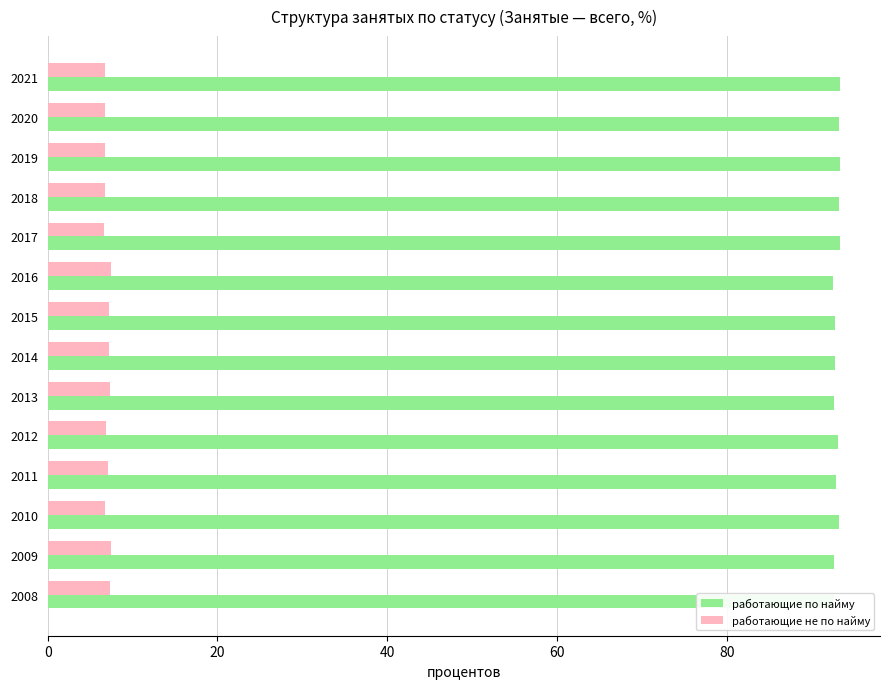

The работающие по найму series shows 92.7 at 2008. True or false?

True